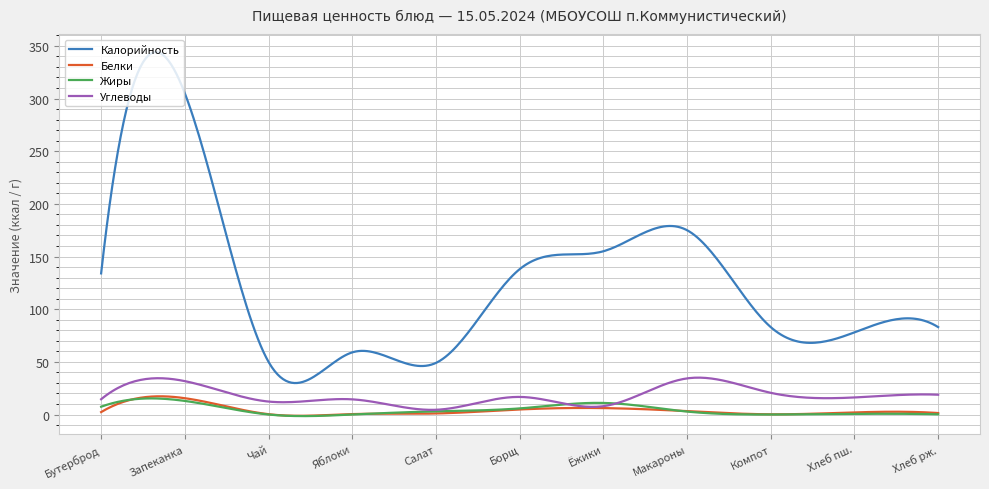

Which series has the largest total across all categories?

Калорийность